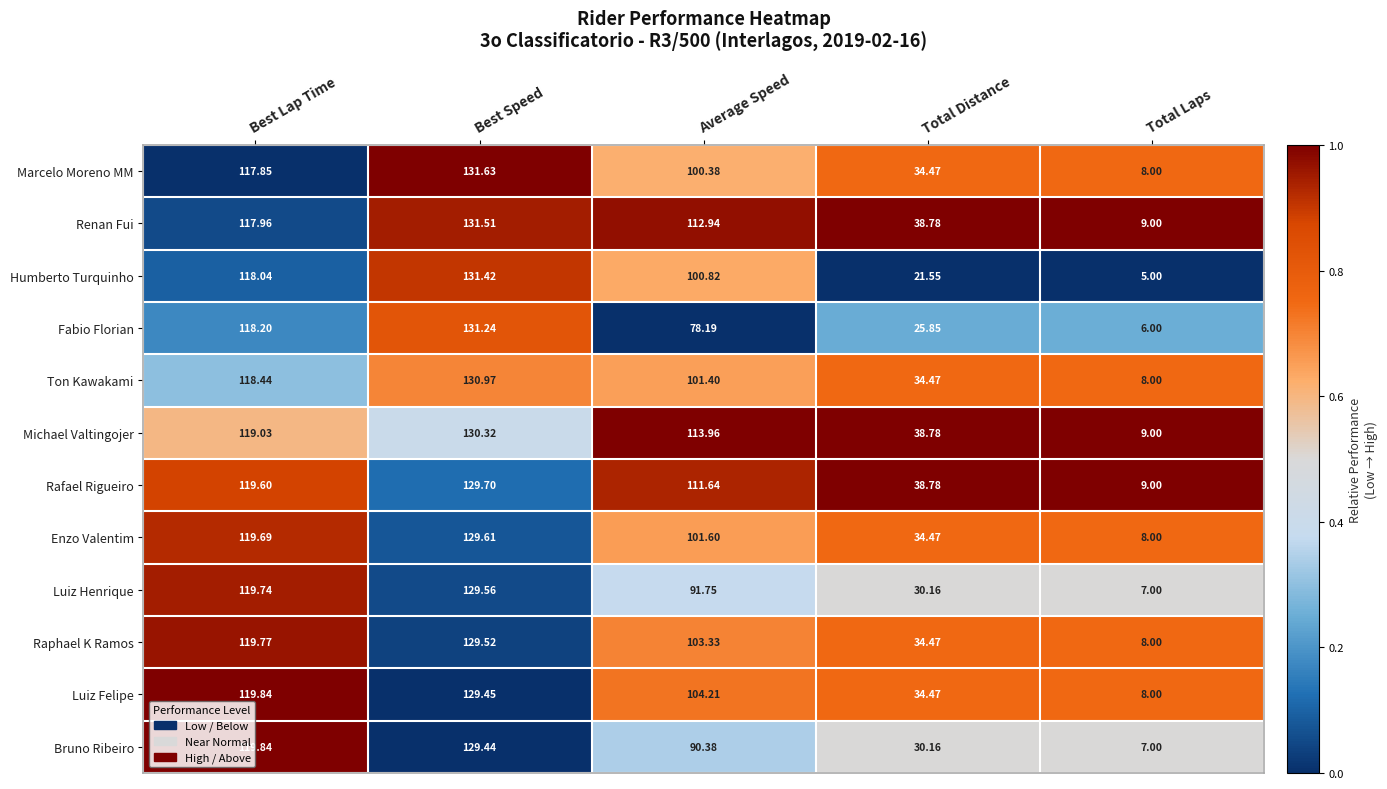

At which label does Fabio Florian first exceed 78?

Best Lap Time